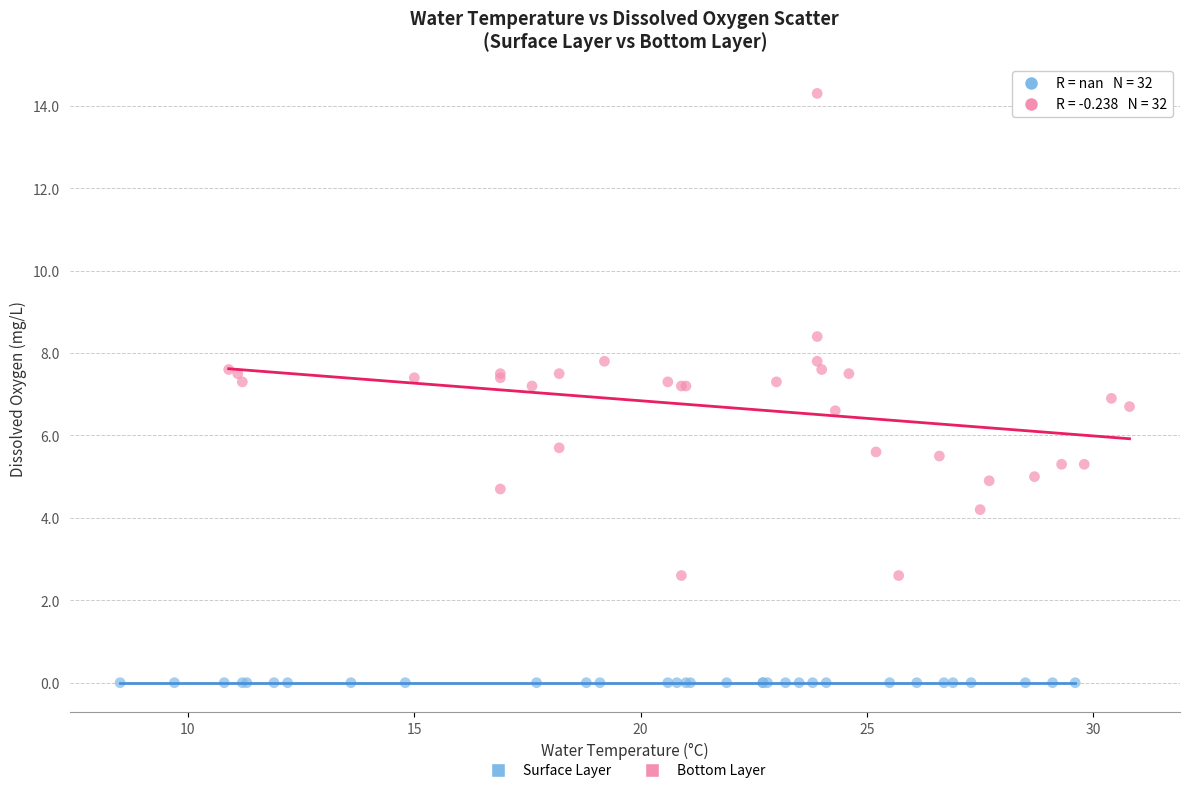

Which series reaches the maximum Y coordinate?

Bottom Layer